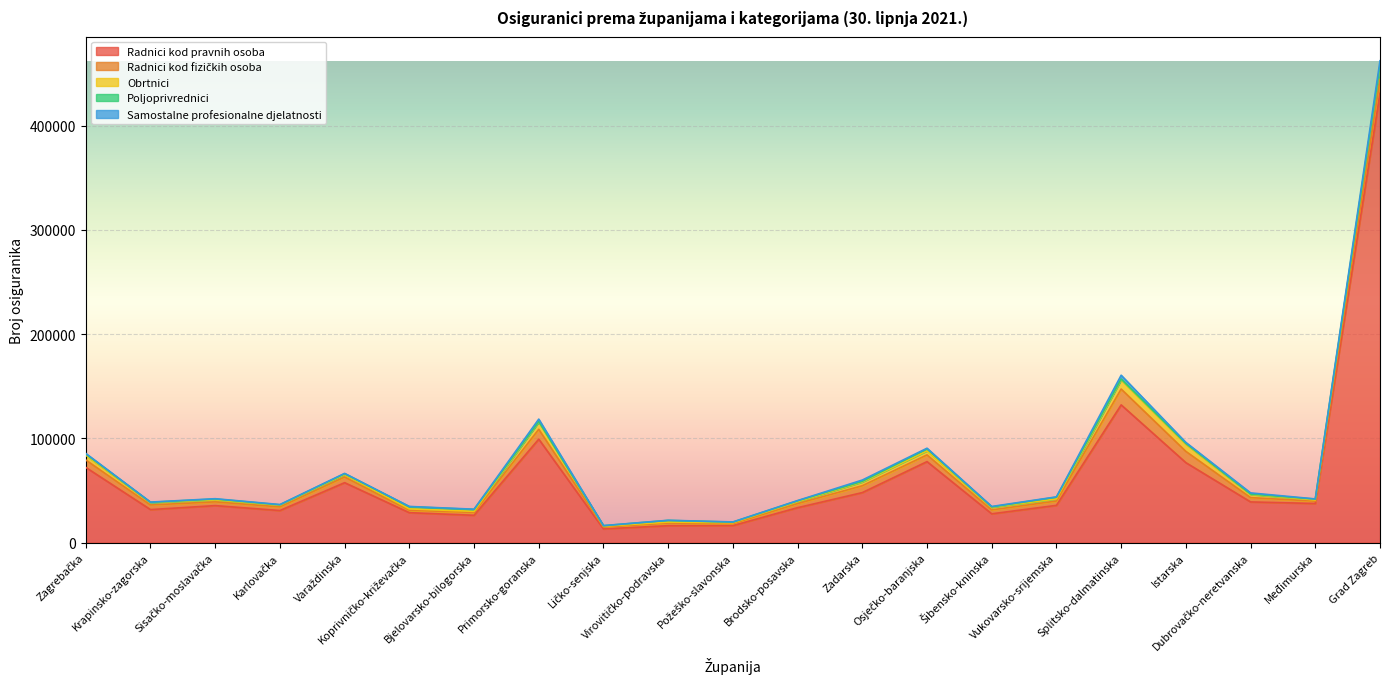

Which label corresponds to the largest value in the chart?

Grad Zagreb